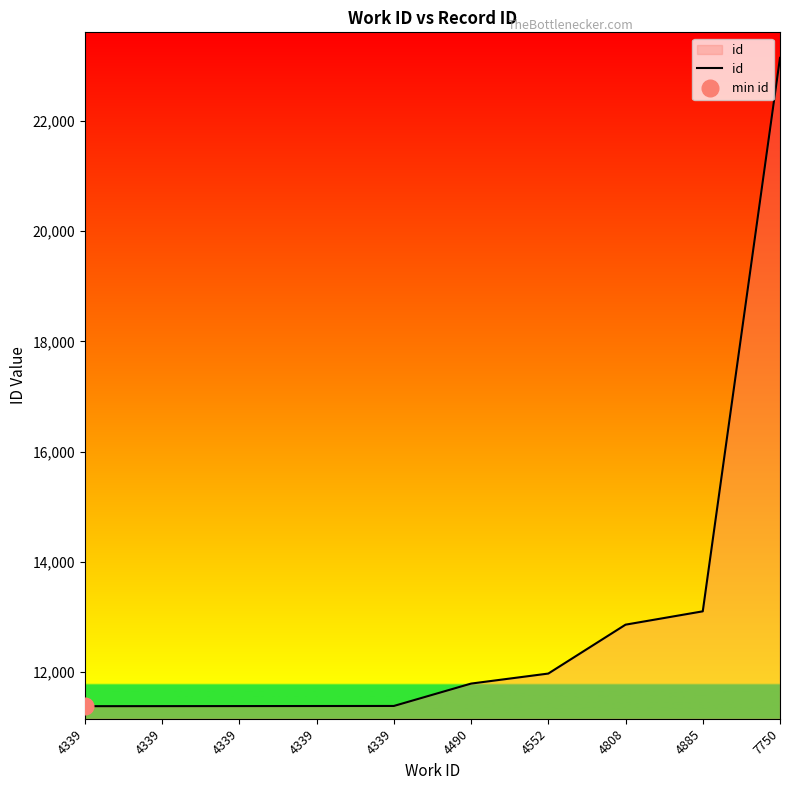

Reading left to right, transcribe all the data shown in this chart.

11383	11384	11385	11386	11387	11793	11975	12862	13104	23146